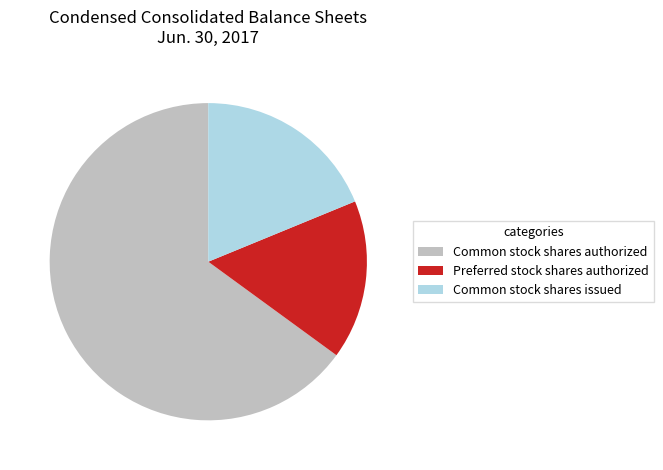

Combined, do Common stock shares authorized and Preferred stock shares authorized account for over 50%?

Yes